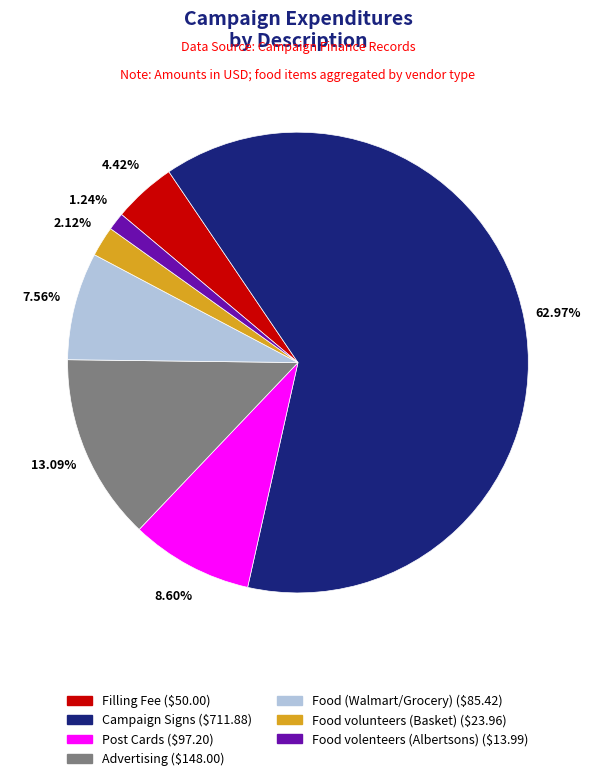

Is there a majority slice in this chart?

Yes